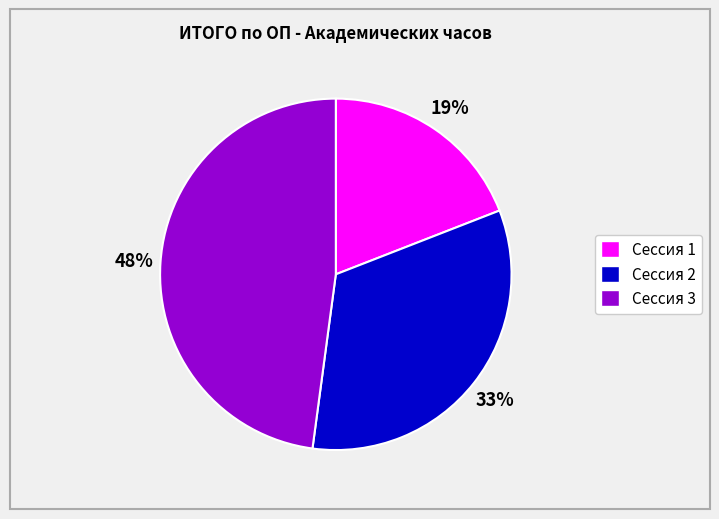

What percentage is the Сессия 3 slice, to the nearest percent?

48%